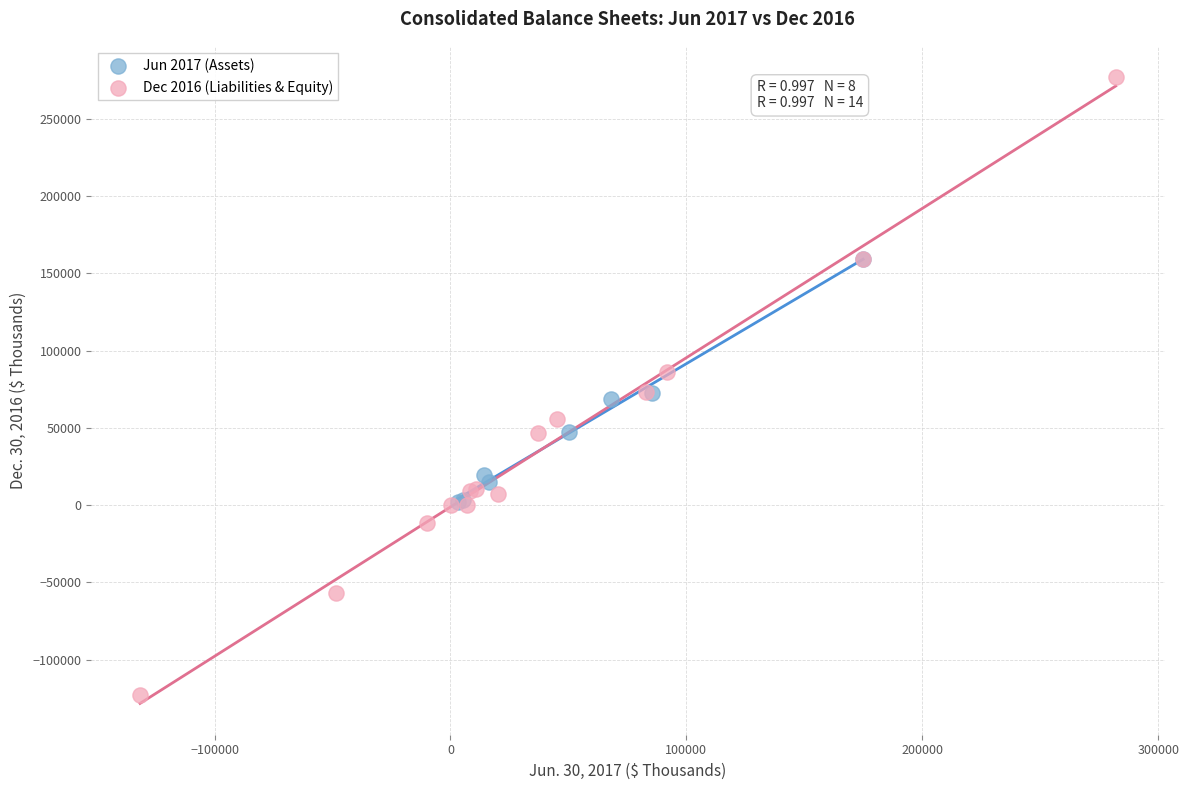

What are all the series names shown in the legend?

Jun 2017 (Assets), Dec 2016 (Liabilities & Equity)